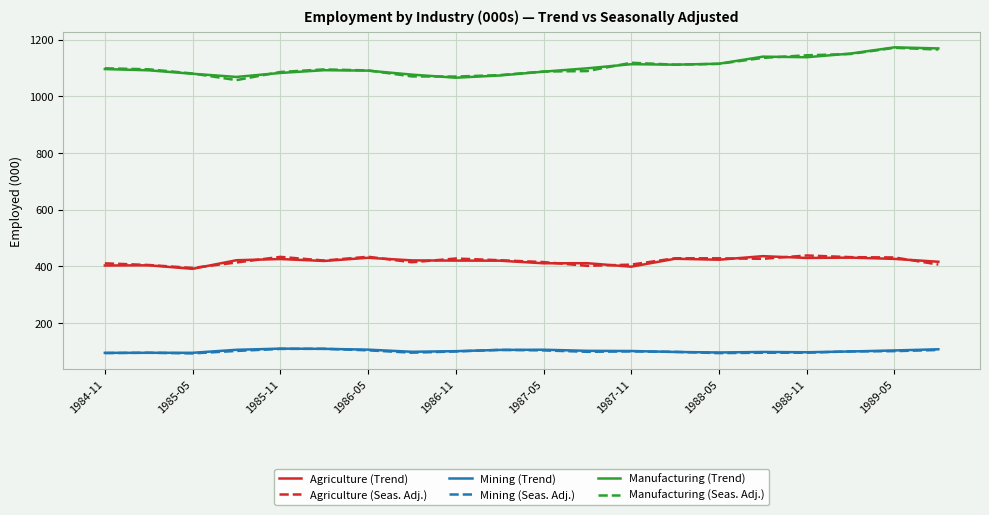

True or false: Mining (Seas. Adj.) and Agriculture (Trend) cross at least once.

False